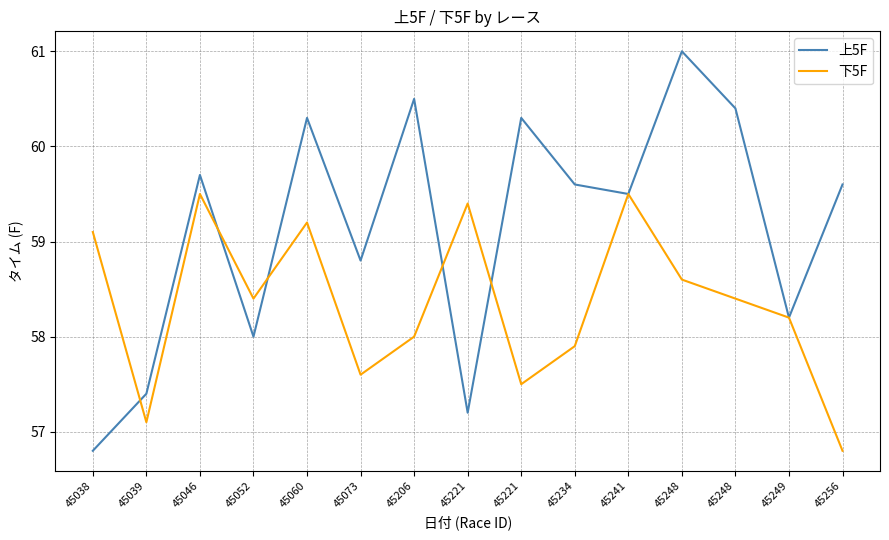

What are all the series names shown in the legend?

上5F, 下5F